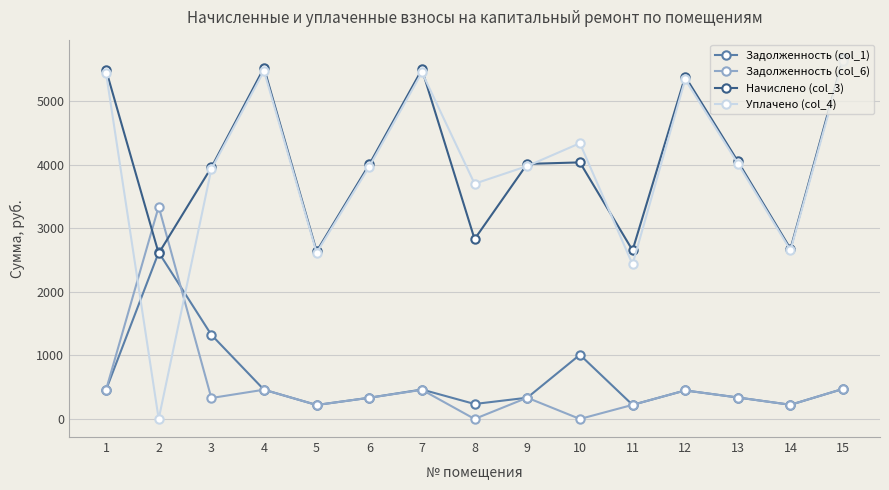

The value of Начислено (col_3) at 11 is 2653.3. True or false?

True